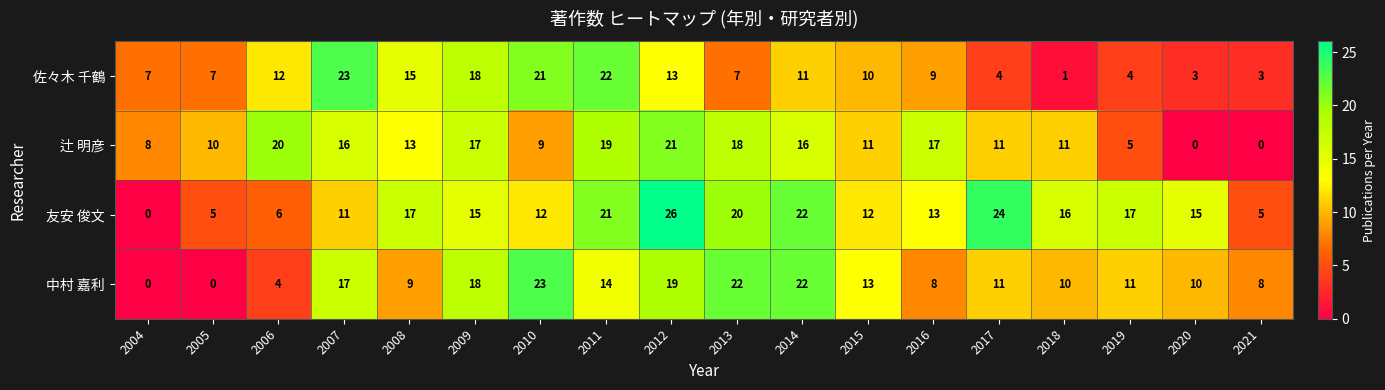

What is the maximum value shown in the chart?

26